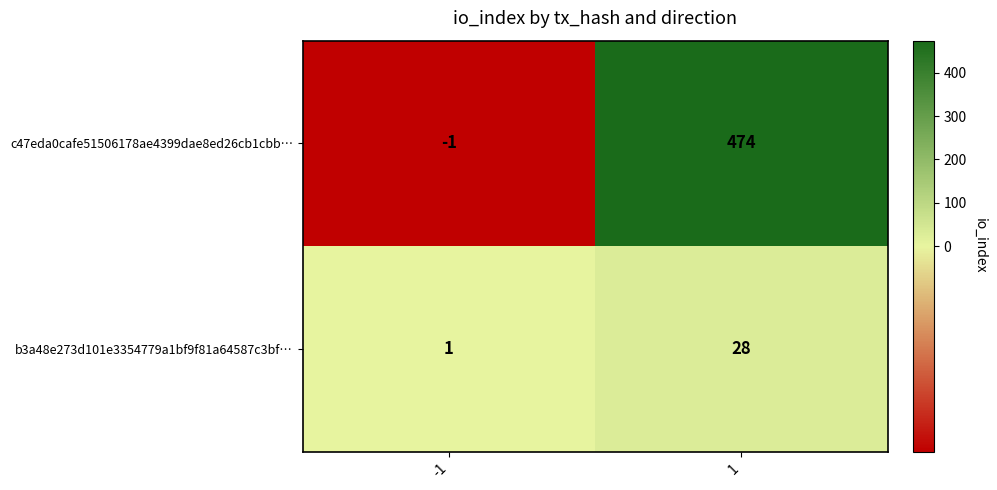

What is the difference between the maximum and minimum values in the c47eda0cafe51506178ae4399dae8ed26cb1cbb… series?

475